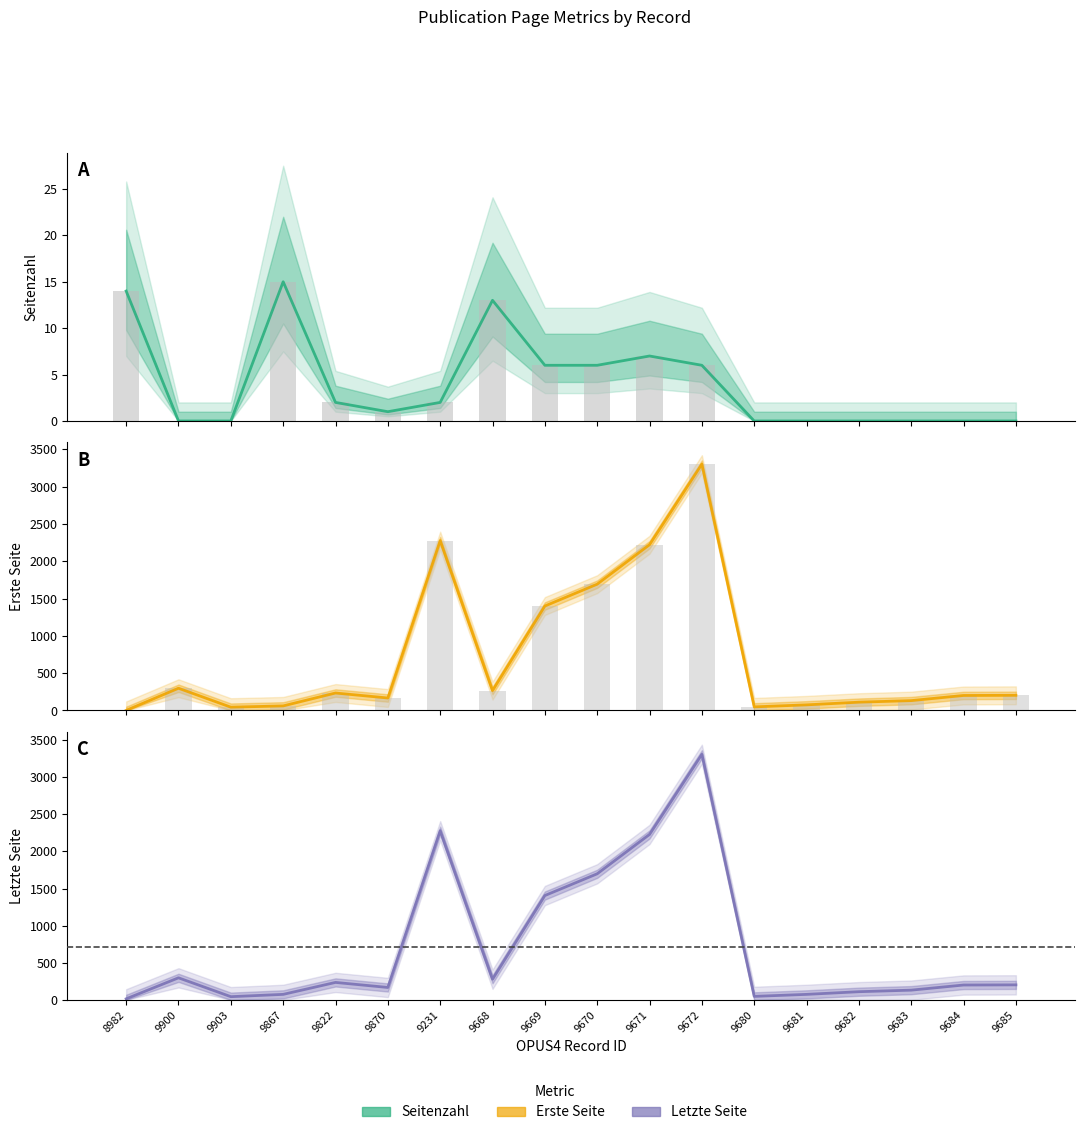

At which category does the chart reach its minimum across all series?

9900